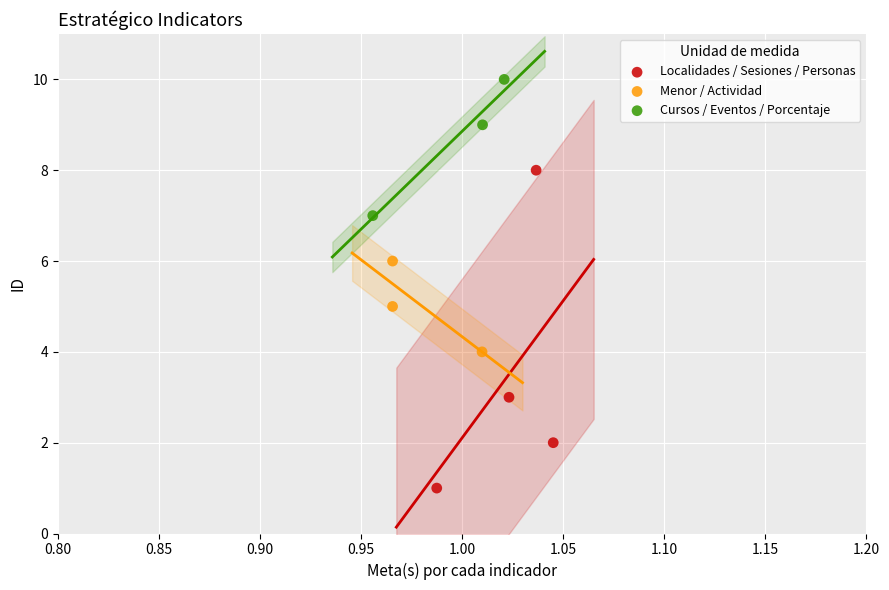

Which series has the largest Y range (max minus min)?

Localidades / Sesiones / Personas